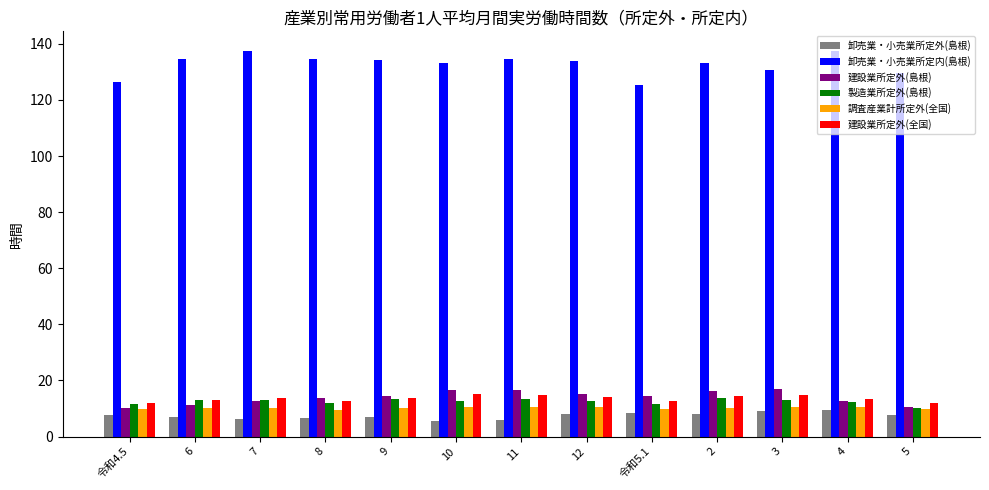

What is the total value across all series at 7?

193.5